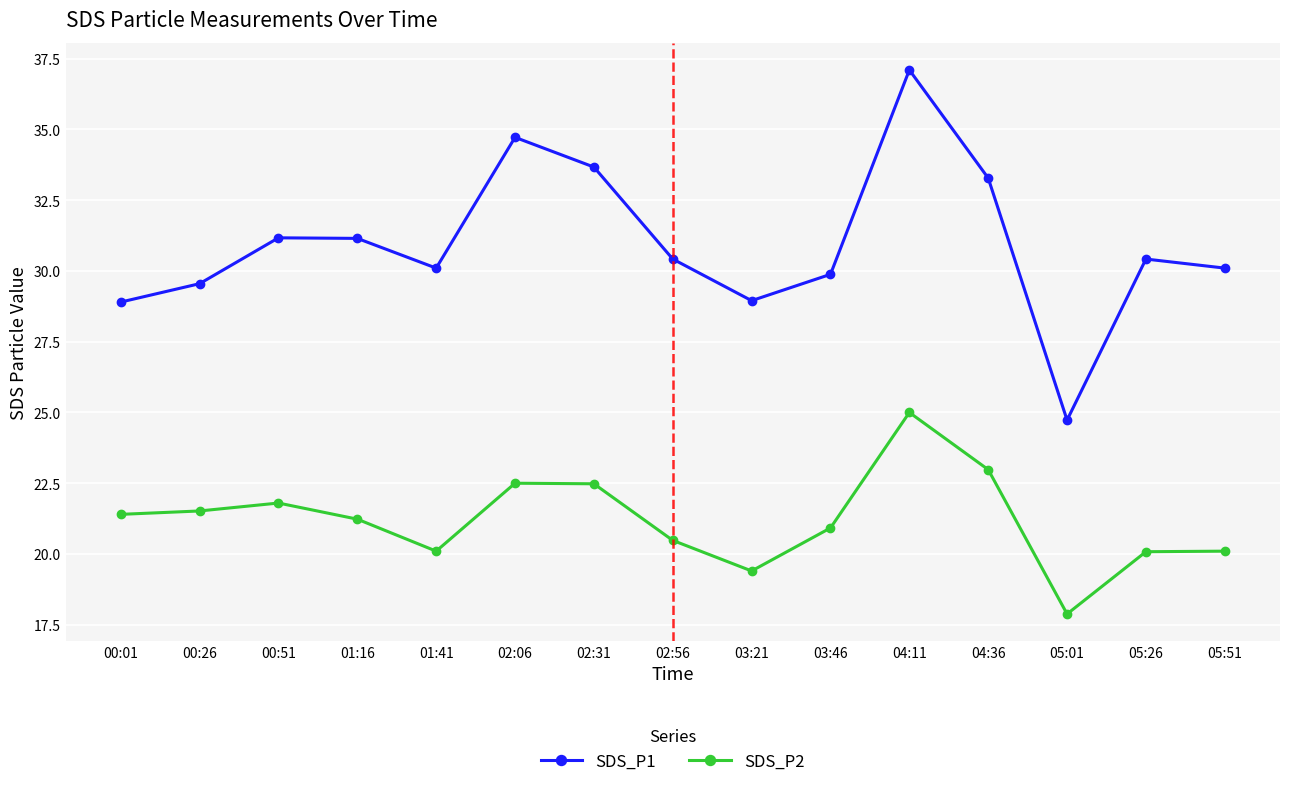

True or false: SDS_P2 and SDS_P1 cross at least once.

False